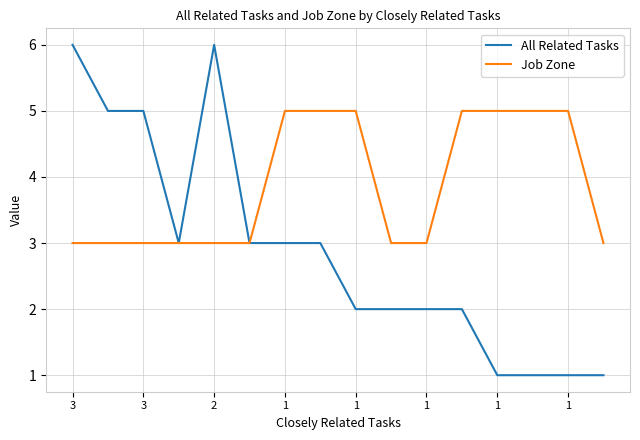

List the series in order of their peak value, highest first.

All Related Tasks, Job Zone